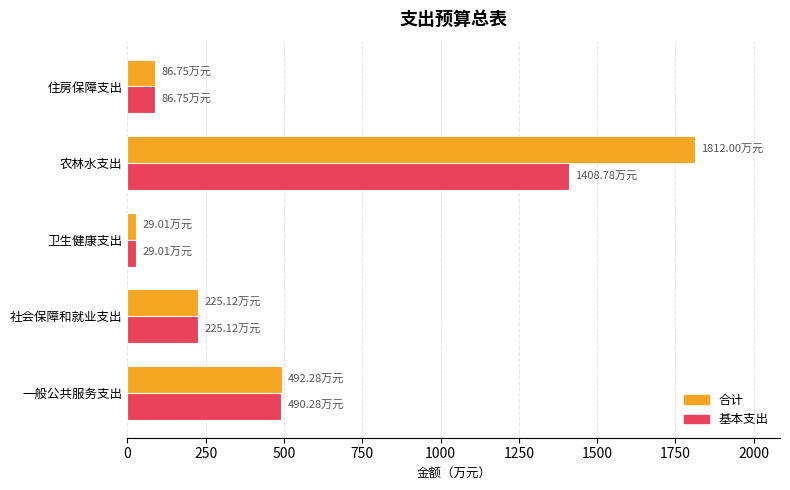

At how many categories does at least one series exceed 1454?

1